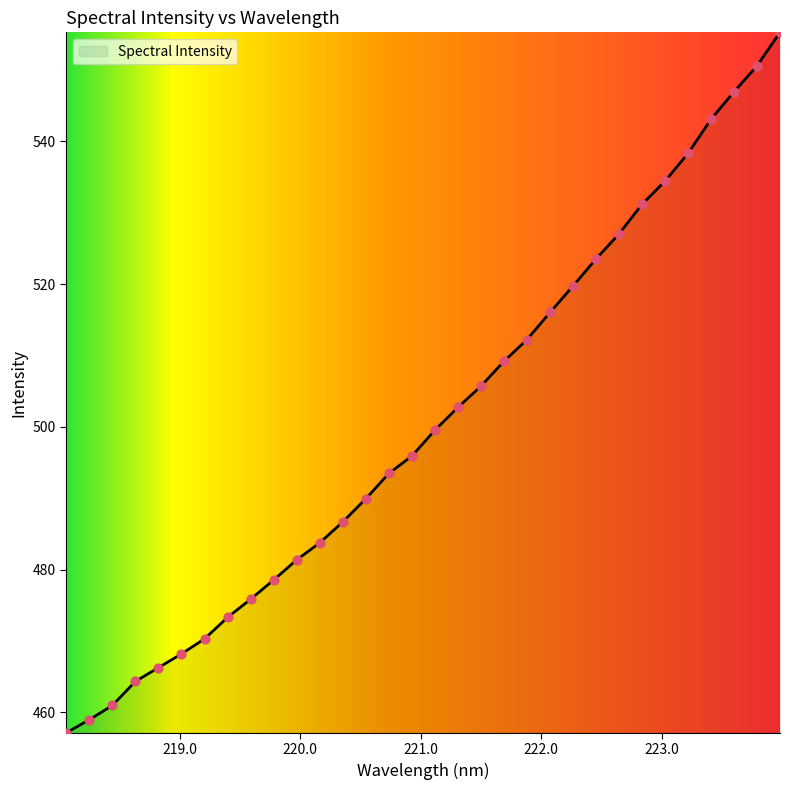

What is the maximum value shown in the chart?

555.3